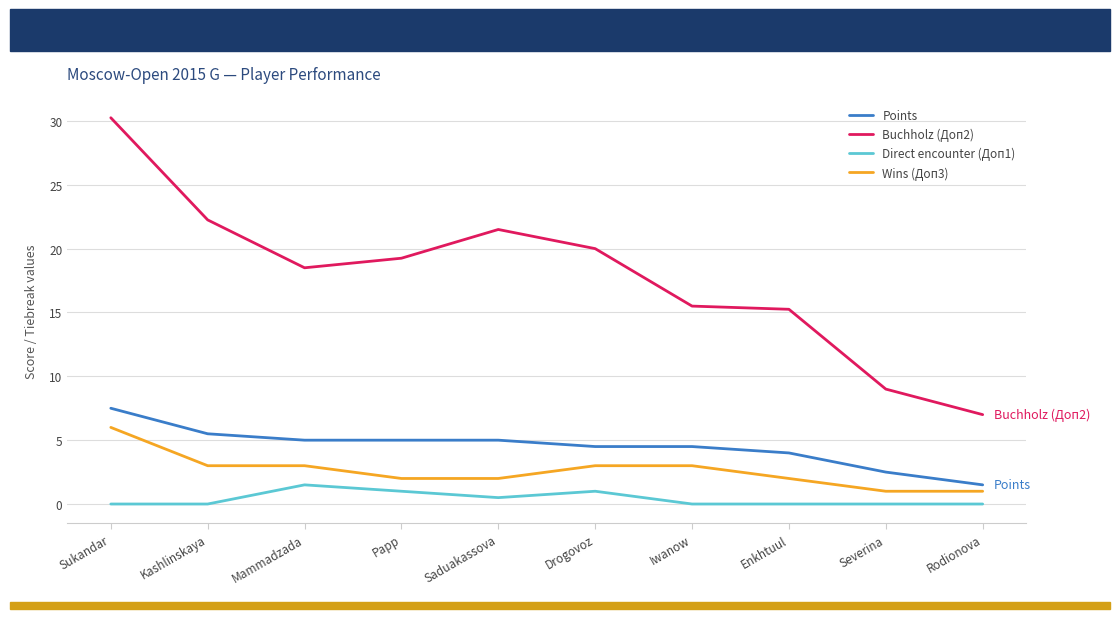

What position from the right is Sukandar?

10